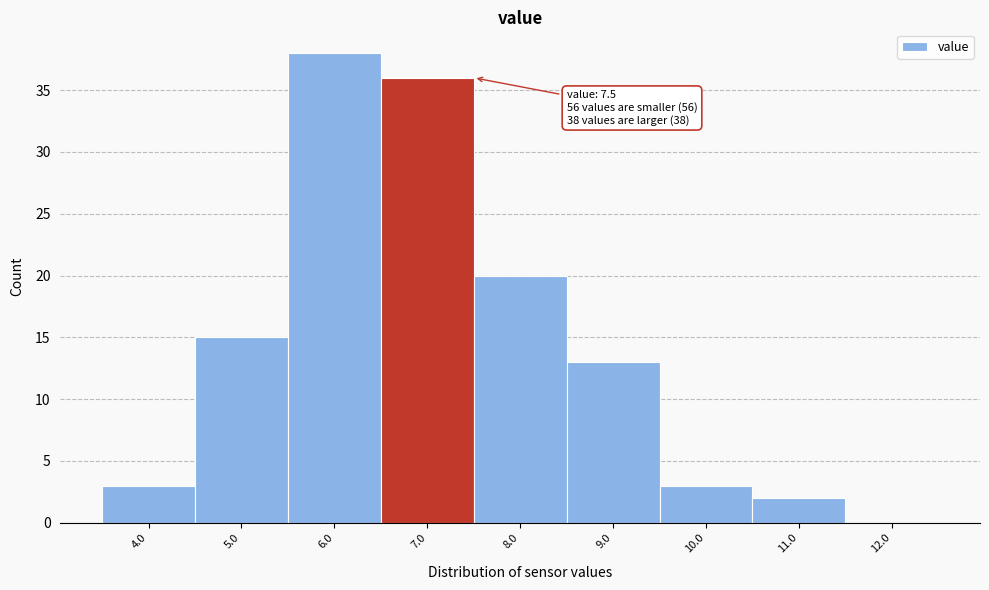

Reading left to right, list all the values displayed in this chart.

4.0=3	5.0=15	6.0=38	7.0=36	8.0=20	9.0=13	10.0=3	11.0=2	12.0=0